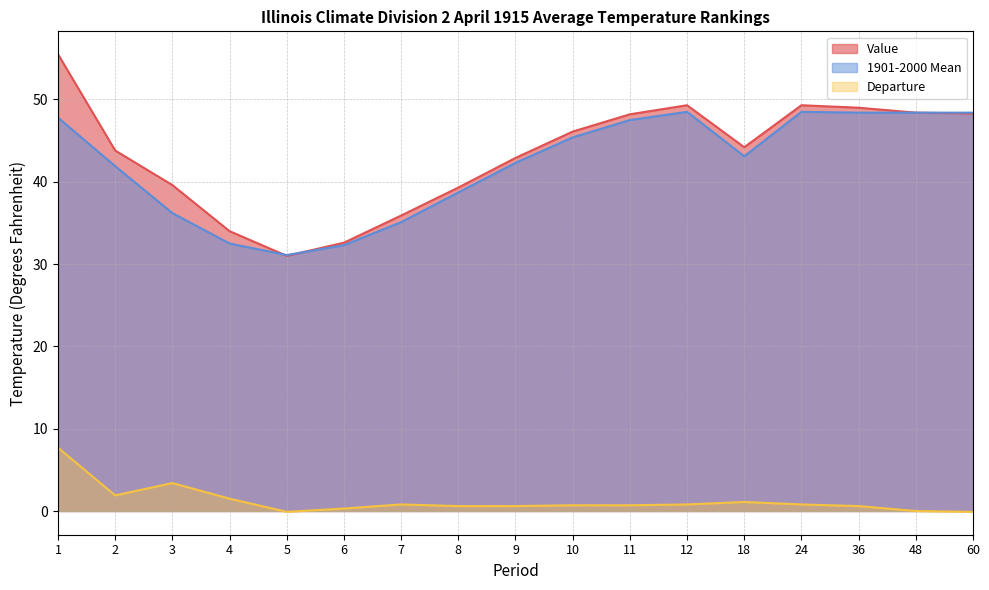

What is the value of the Value point at the 16th from the left?

48.4